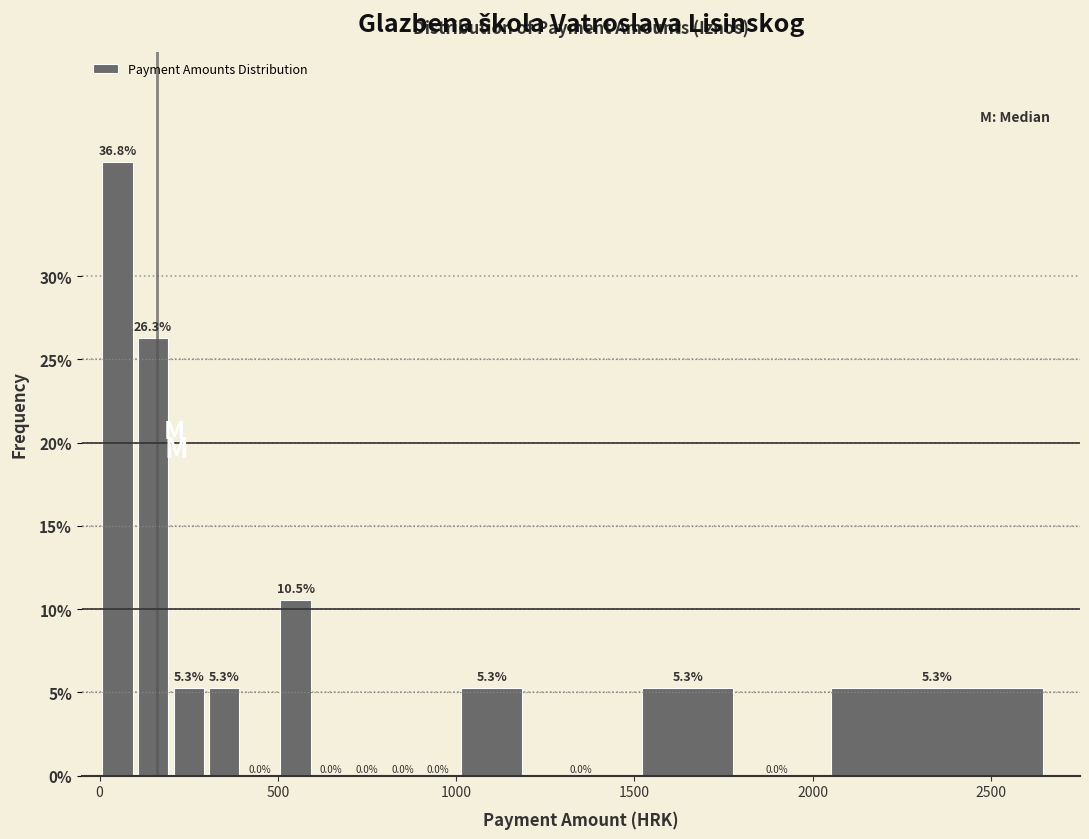

Read against the x-axis, roughly where is the centre of the tallest bar?

50